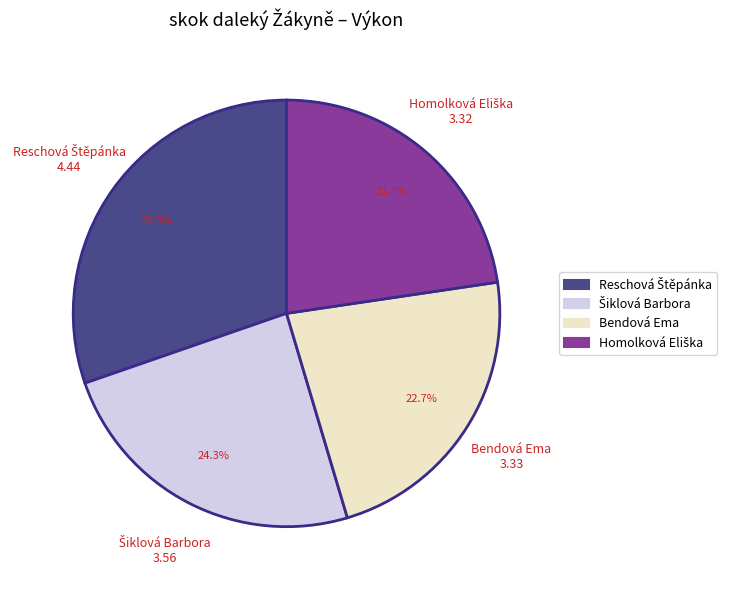

Does any single category account for the majority?

No